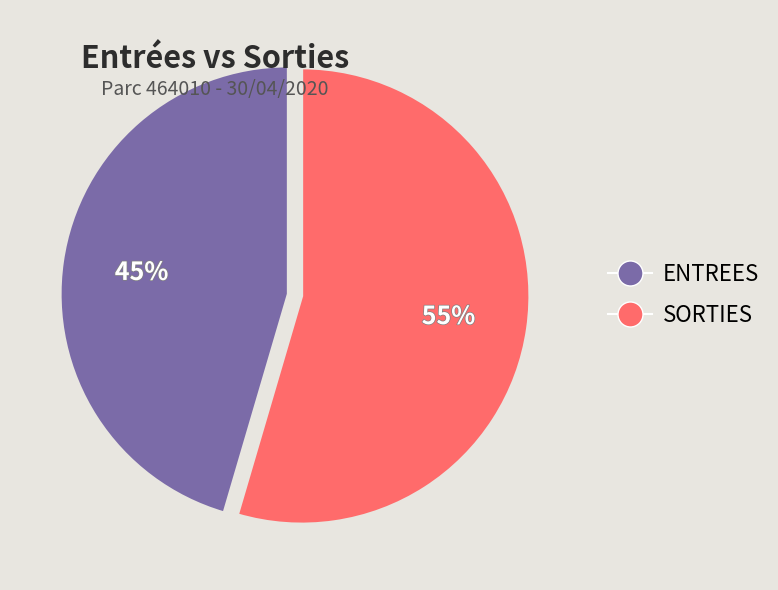

How many segments does this pie chart have?

2